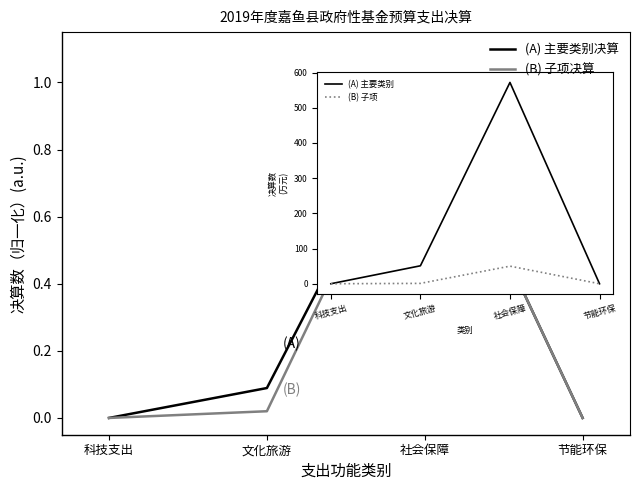

Which label corresponds to the largest value in the chart?

社会保障